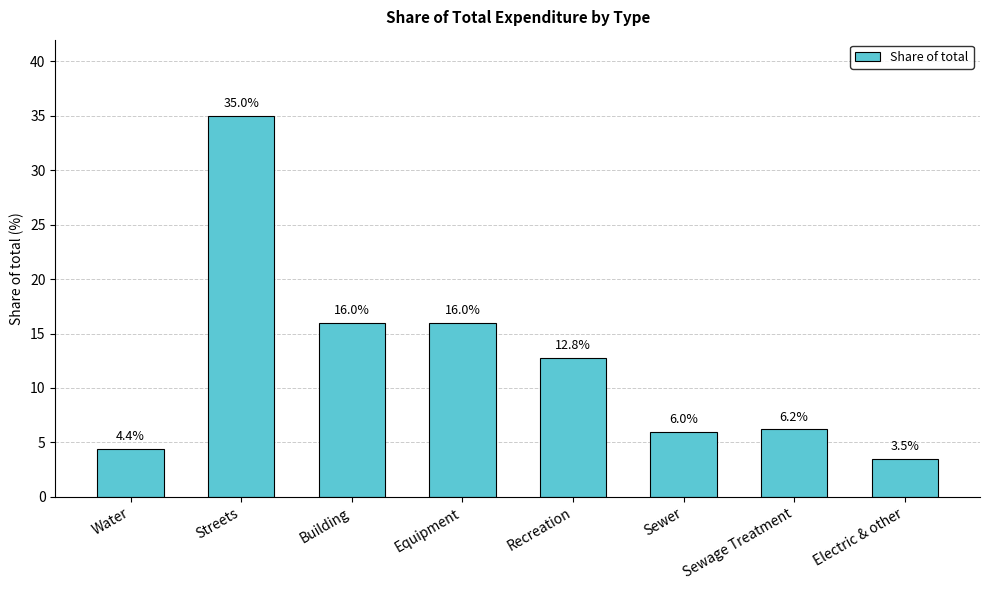

What is the greatest value displayed?

35.0